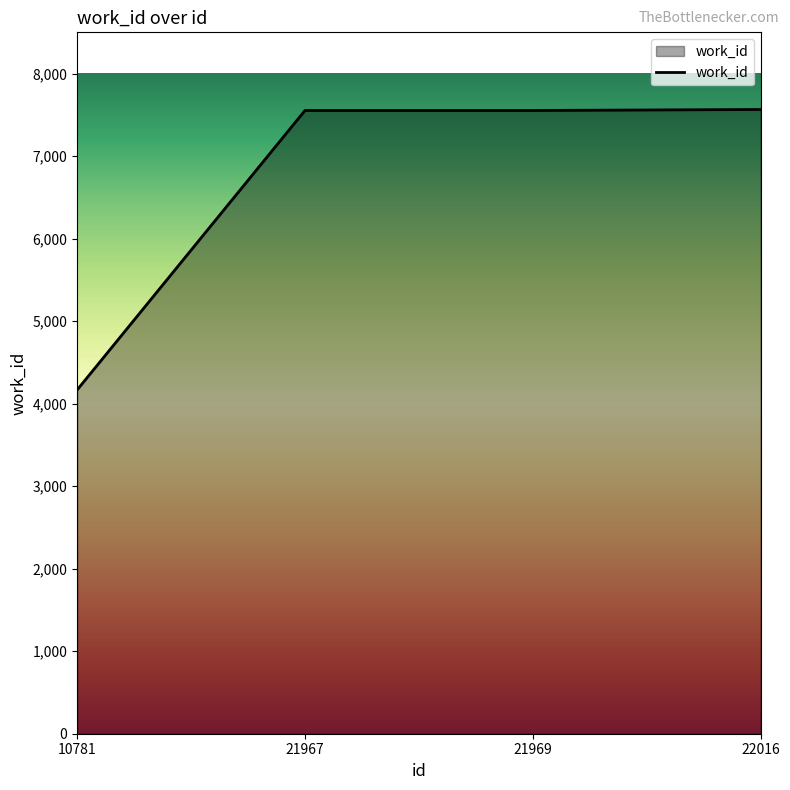

What is the minimum value shown in the chart?

4167